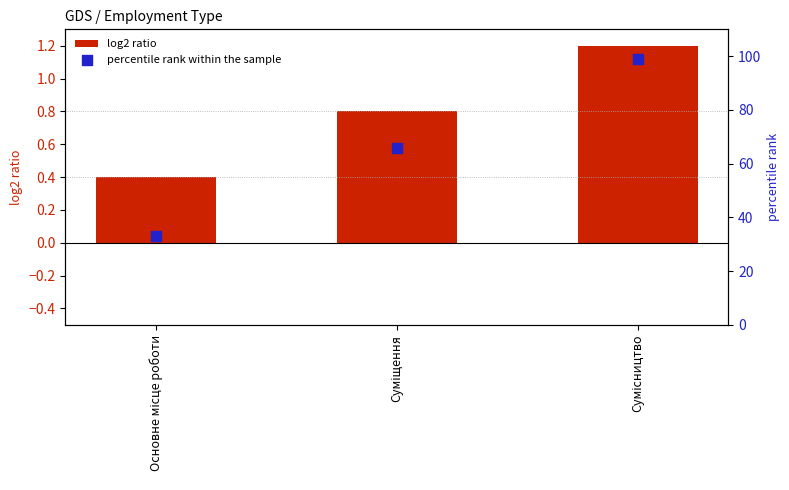

At which category is the sum across all series the highest?

Сумісництво